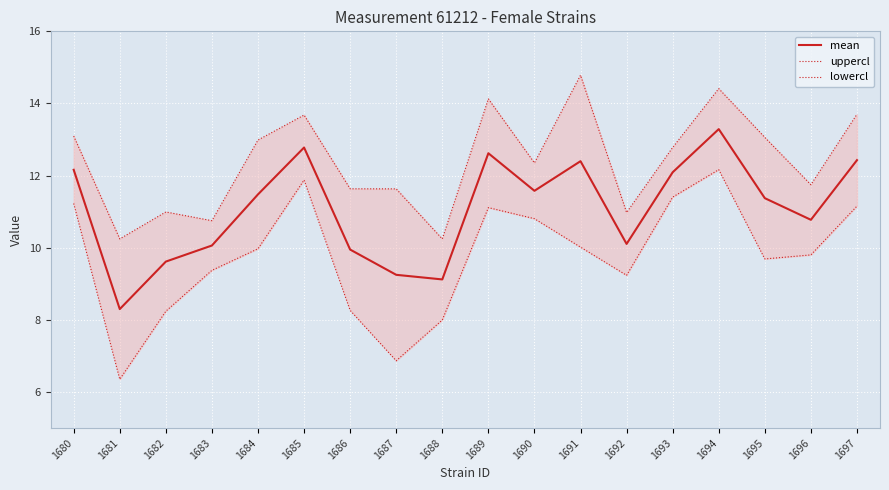

Rank the series by their maximum value, from highest to lowest.

uppercl, mean, lowercl